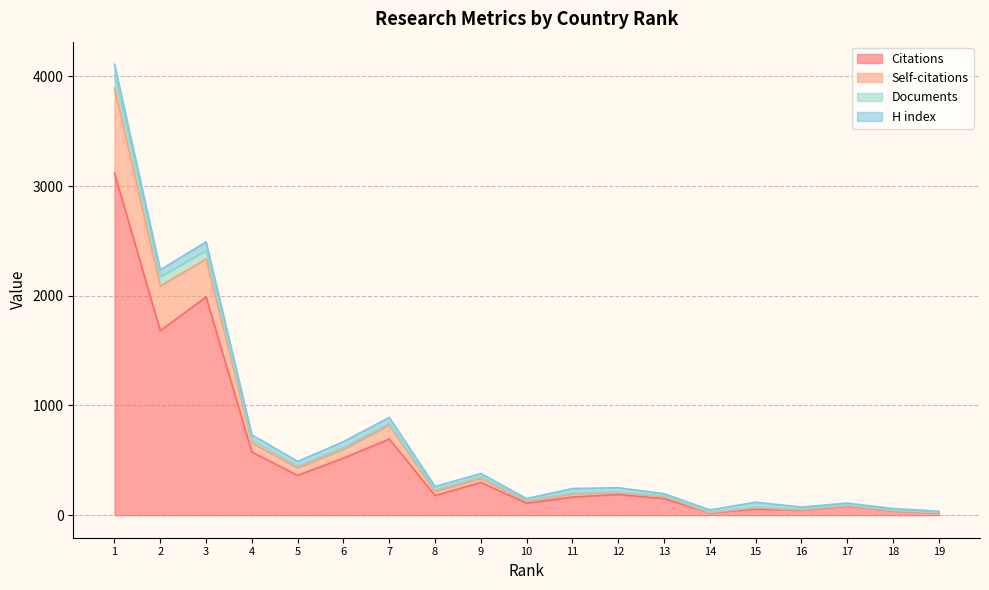

True or false: Documents and Self-citations intersect in this chart.

False